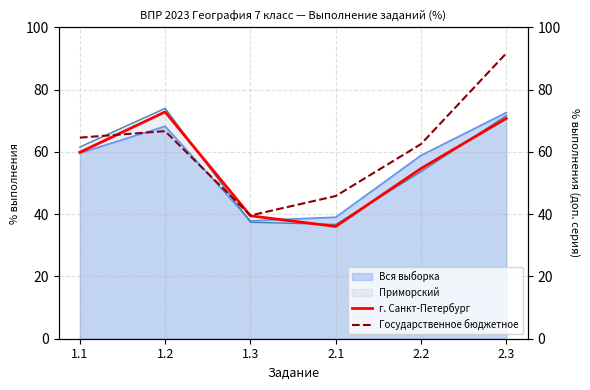

Reading right to left, what are all the values shown in this chart?

г. Санкт-Петербург: 70.8	54.7	36.0	39.5	72.8	59.9
Государственное бюджетное: 91.7	62.5	45.8	39.6	66.7	64.6